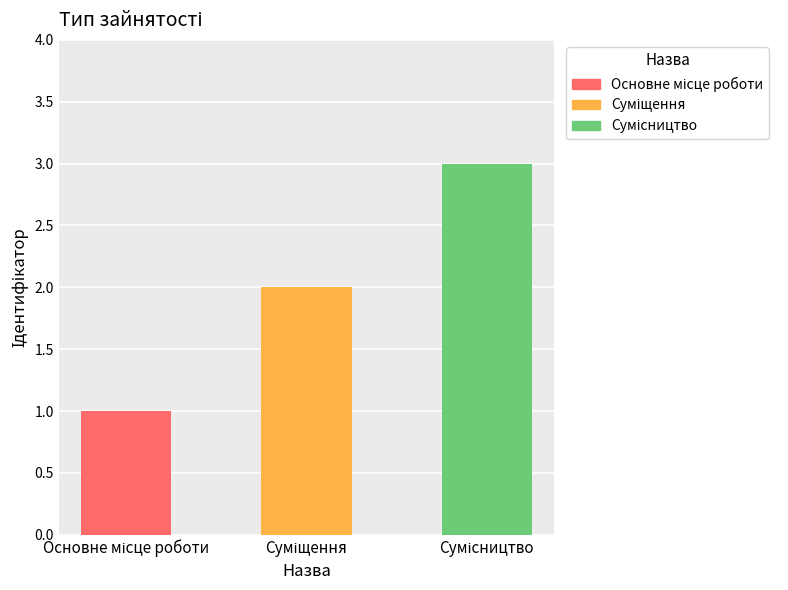

At which label does the data first exceed 2?

Сумісництво